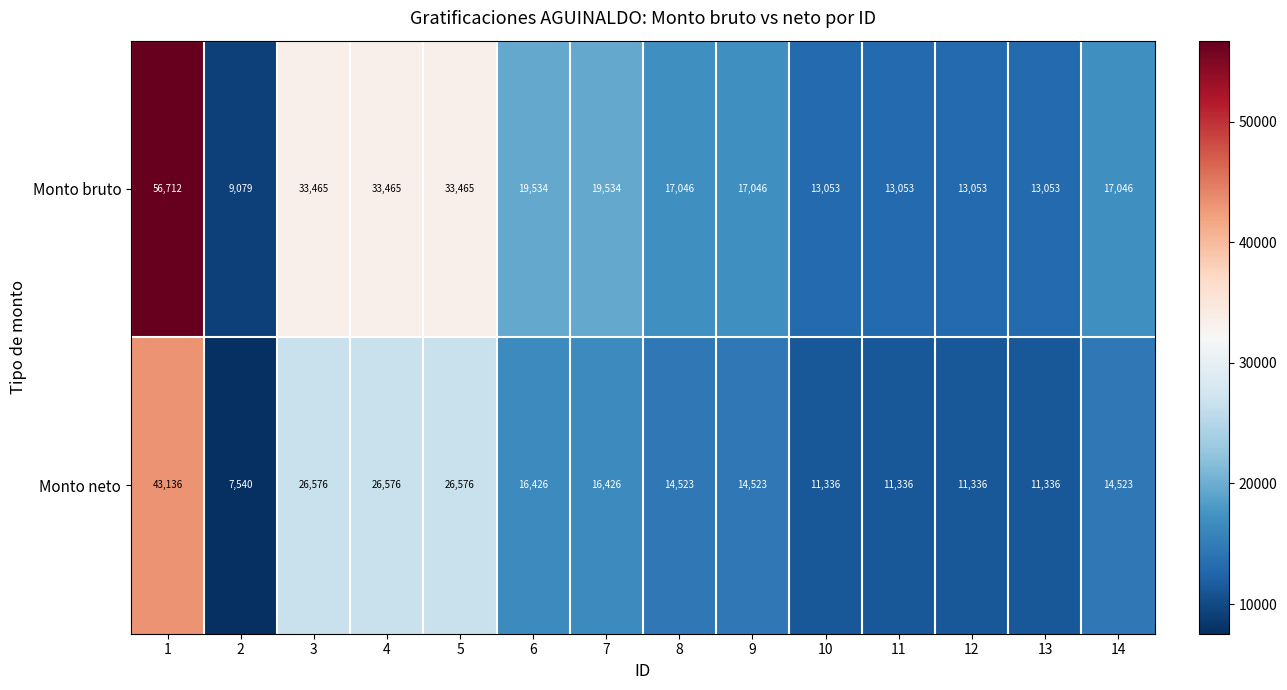

Which series changed the most between 5 and 8?

Monto bruto